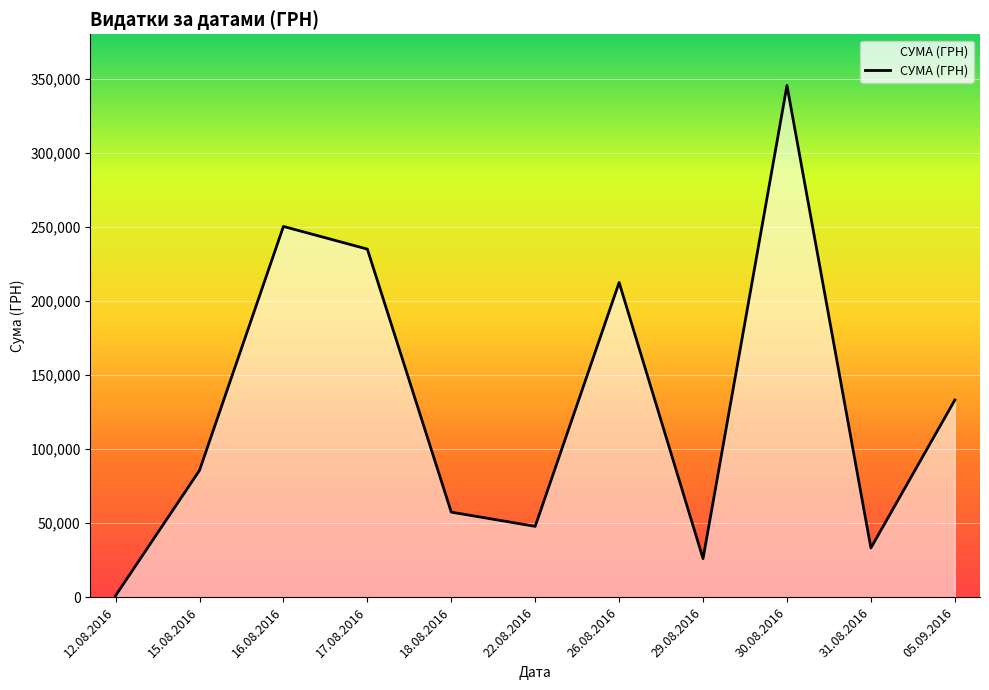

The value at 05.09.2016 is 133168.7. True or false?

True